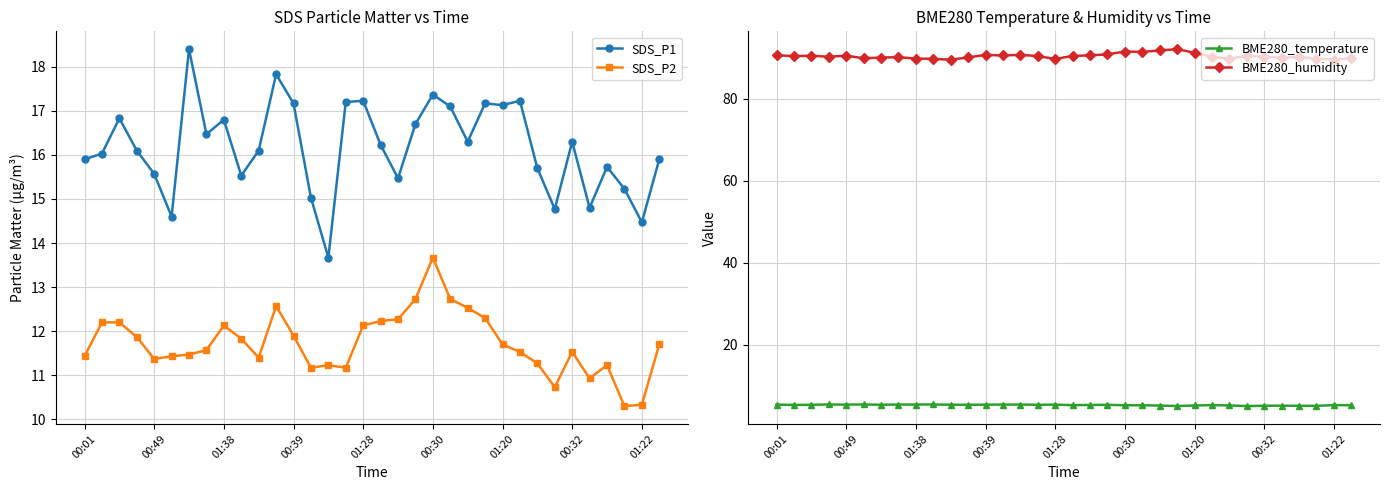

True or false: BME280_humidity and SDS_P2 cross at least once.

False